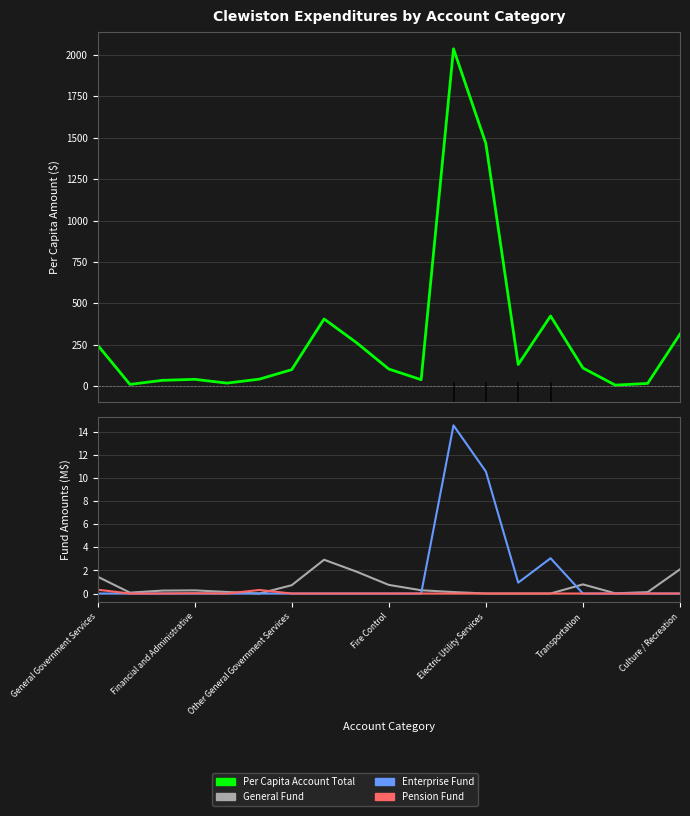

At which label does Pension Fund (M$) reach its peak?

General Government Services